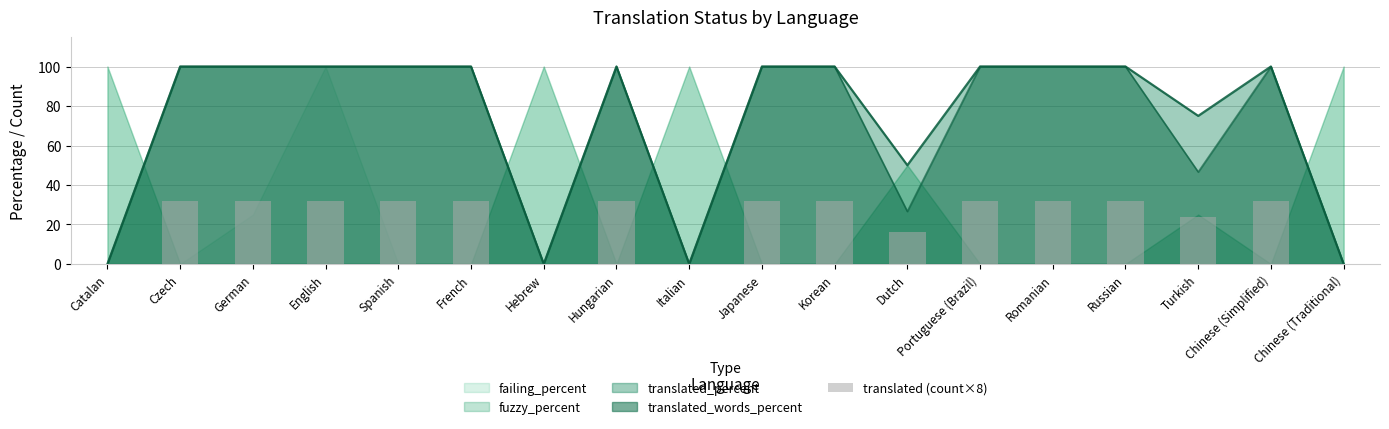

Rank the categories by value from lowest to highest.

Catalan, Hebrew, Italian, Chinese (Traditional), Dutch, Turkish, Czech, German, English, Spanish, French, Hungarian, Japanese, Korean, Portuguese (Brazil), Romanian, Russian, Chinese (Simplified)